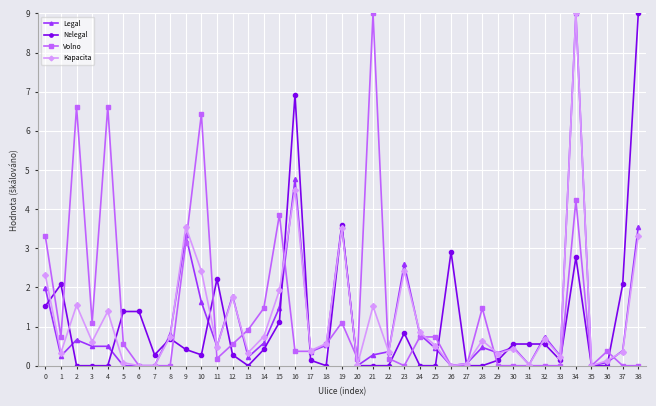

Where is Nelegal nearest to the value 4?

19